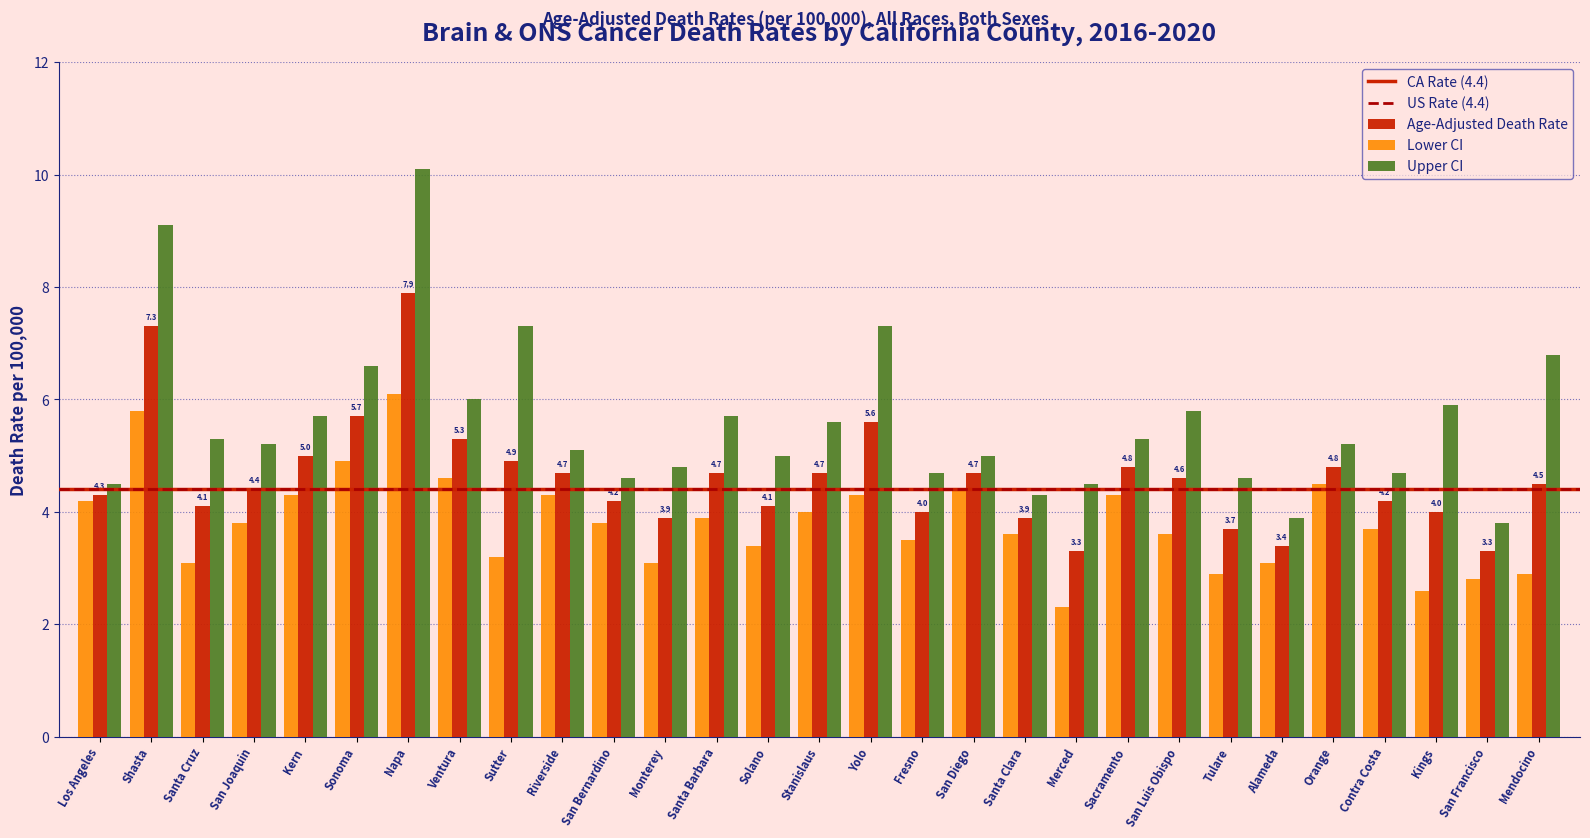

Does the chart contain stacked bars?

No